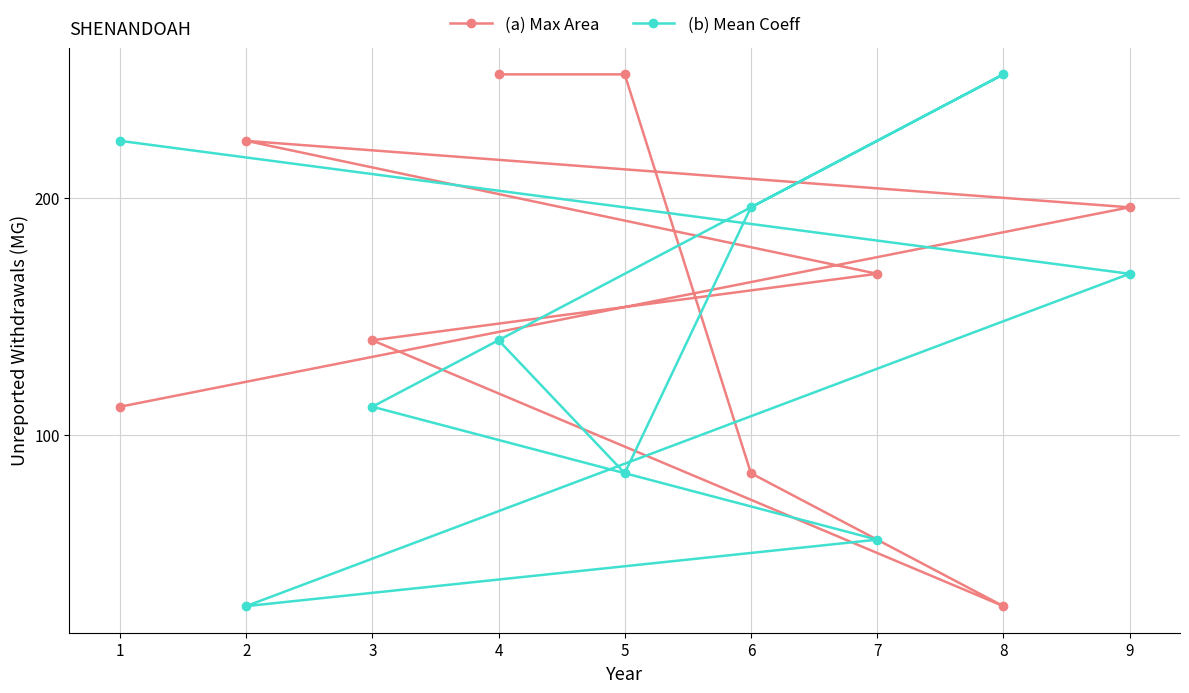

How many interior local valleys does the (b) Mean Coeff series have?

2